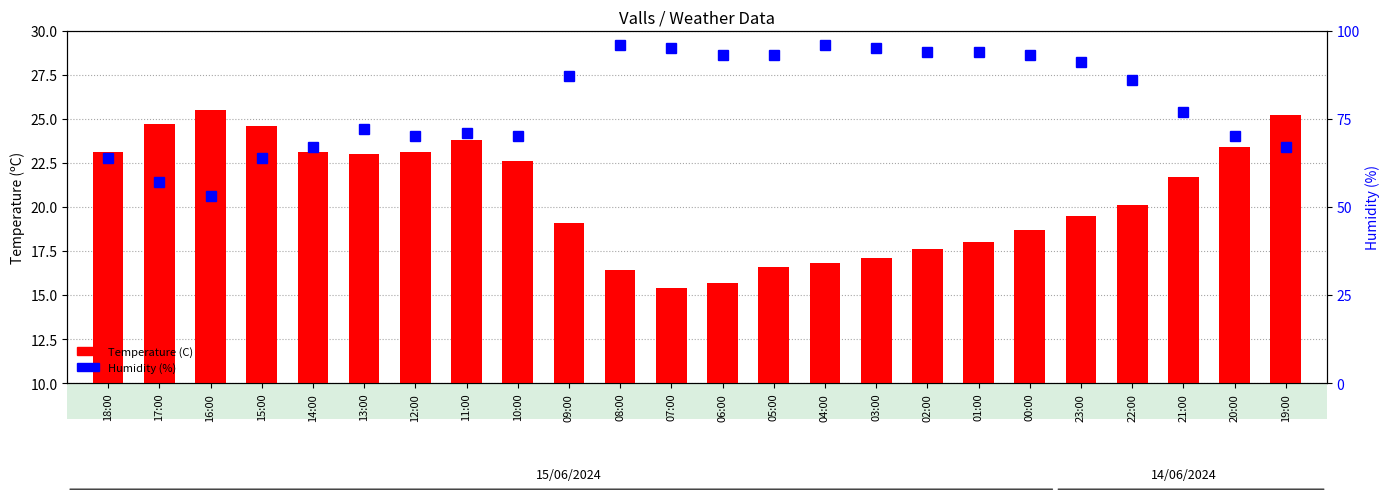

What is the value of the Temperature (C) bar at the 20th from the left?

19.5